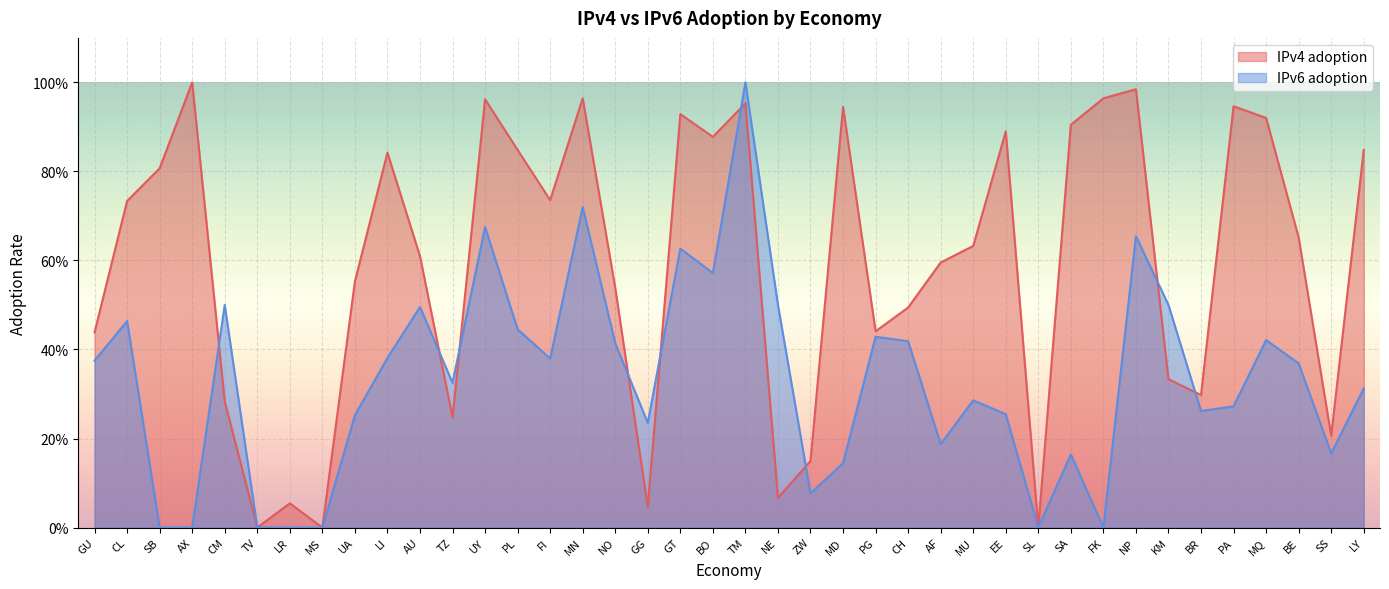

Which series has the largest total across all categories?

IPv4 adoption